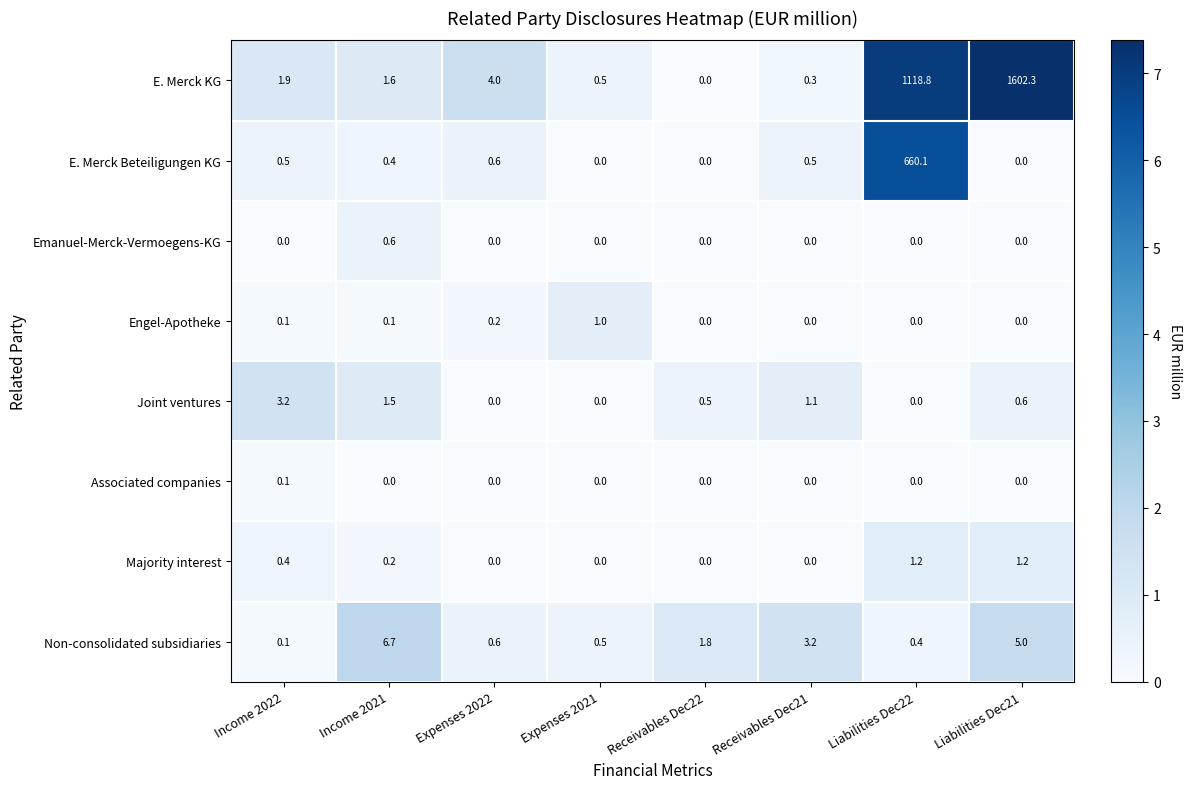

Which series has the largest total across all categories?

E. Merck KG